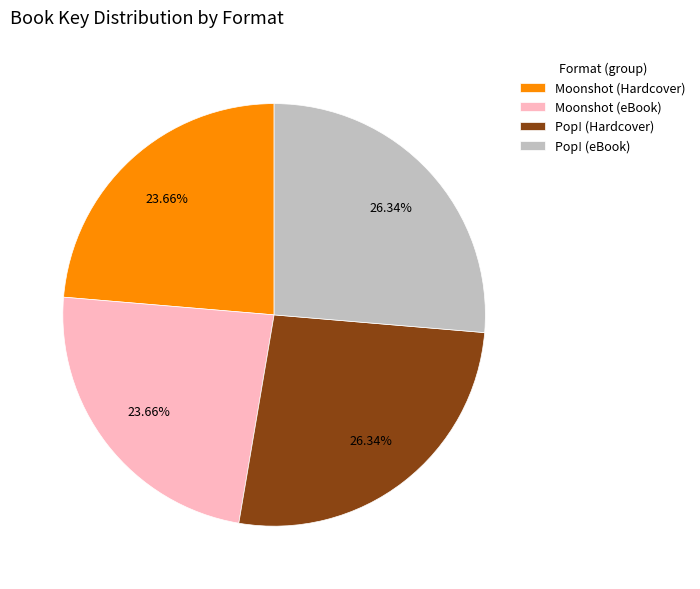

Between Pop! (Hardcover) and Moonshot (eBook), which is larger?

Pop! (Hardcover)